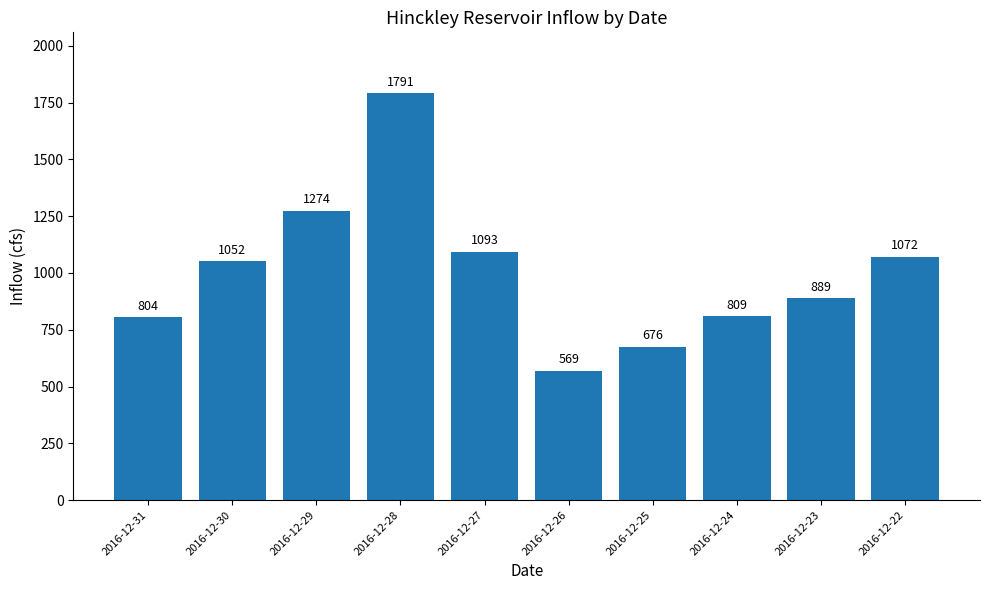

Reading left to right, extract all data points from this chart.

2016-12-31=804	2016-12-30=1052	2016-12-29=1274	2016-12-28=1791	2016-12-27=1093	2016-12-26=569	2016-12-25=676	2016-12-24=809	2016-12-23=889	2016-12-22=1072